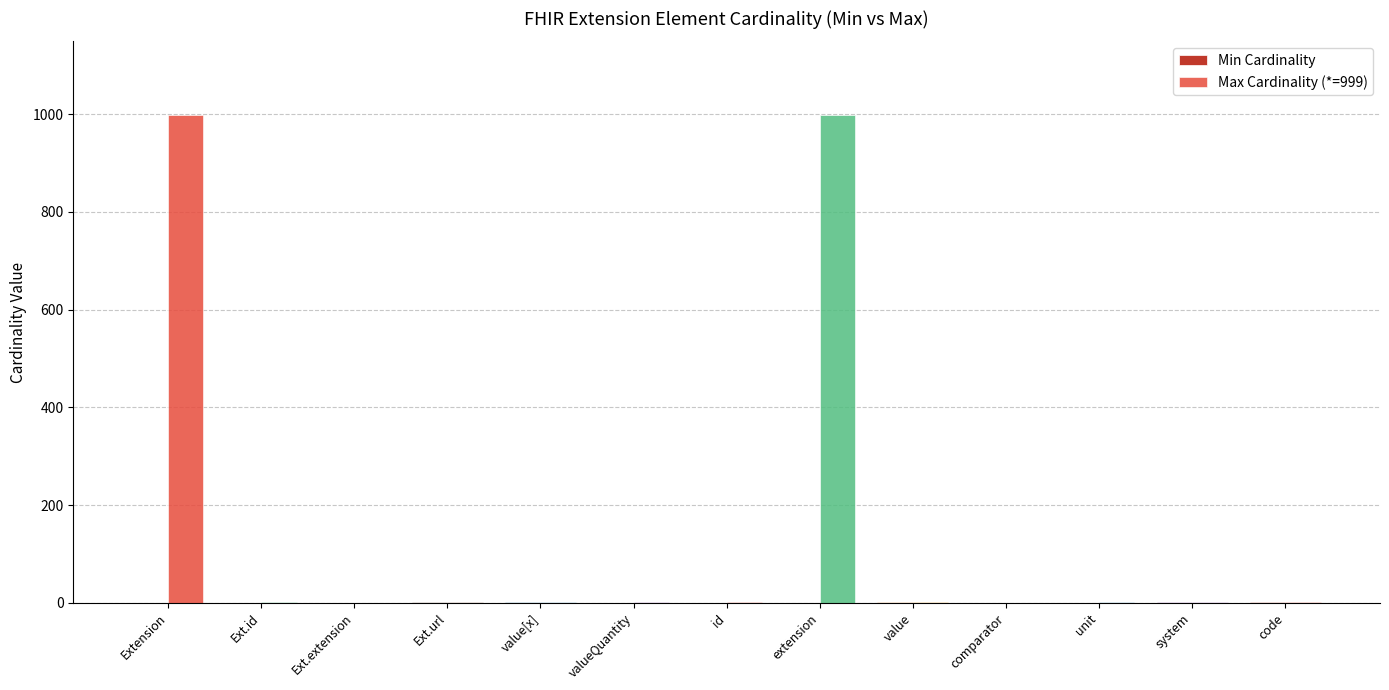

Does the chart contain stacked bars?

No